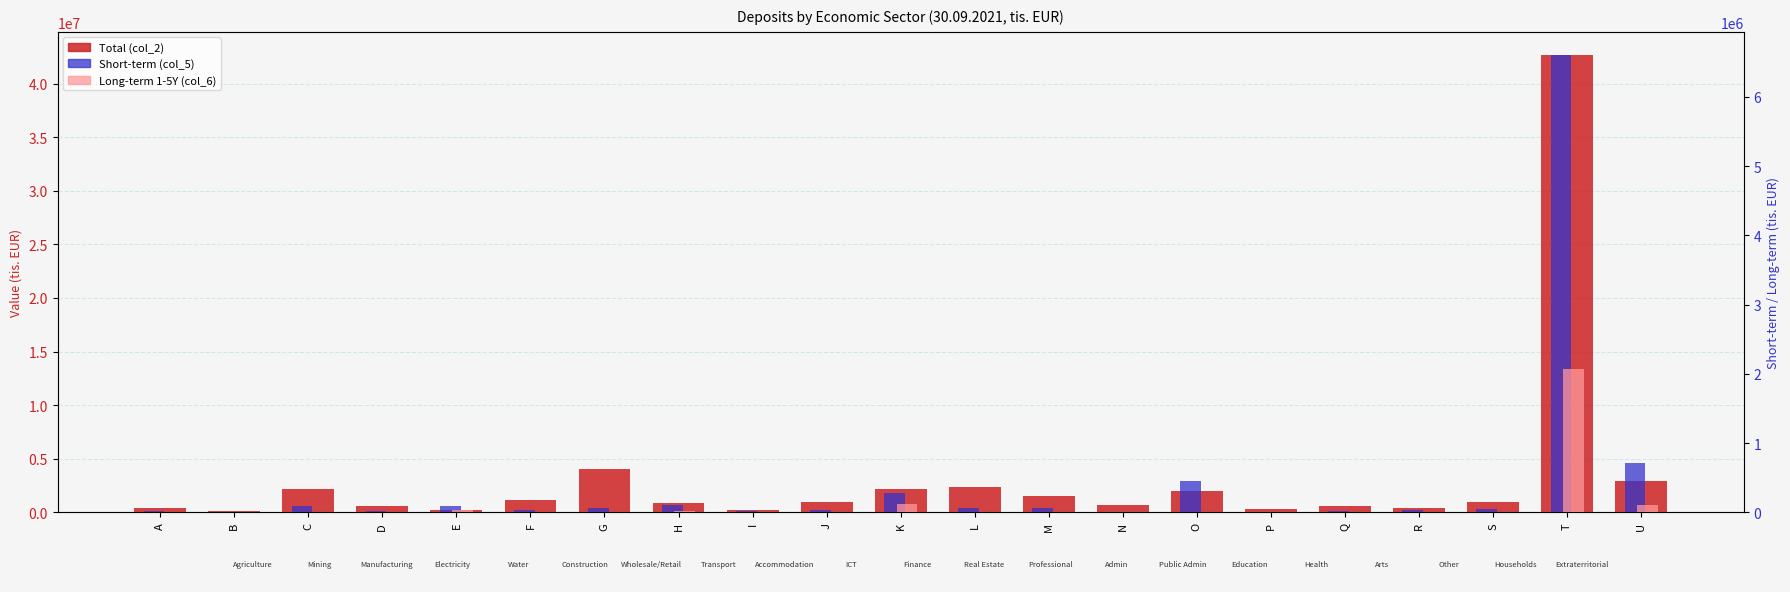

What is the value of the Long-term 1-5Y (col_6) bar at the 8th from the left?

15940